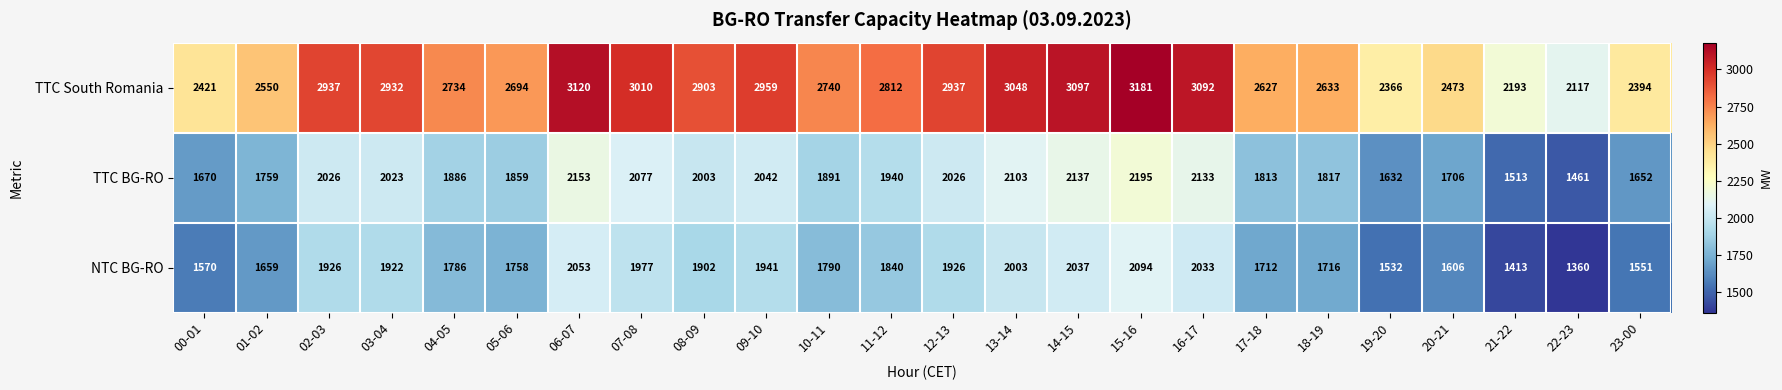

The TTC BG-RO series shows 1461 at 22-23. True or false?

True